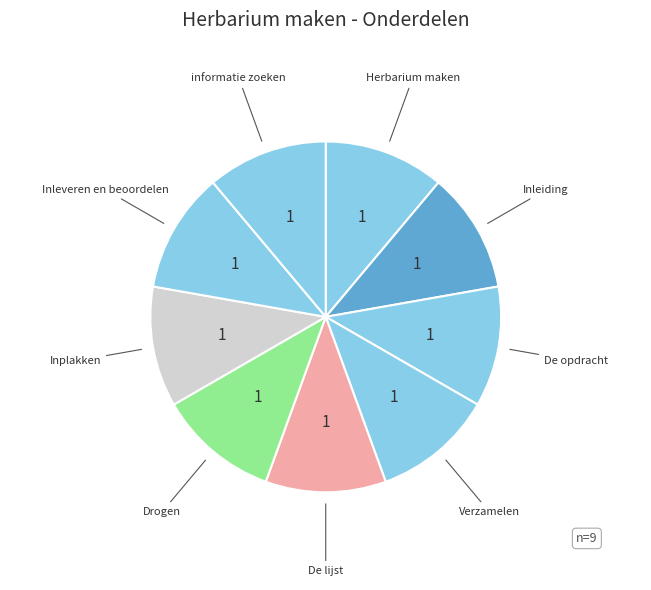

Rank the categories by value from highest to lowest.

Verzamelen, informatie zoeken, Inleveren en beoordelen, Inplakken, Drogen, De lijst, De opdracht, Inleiding, Herbarium maken